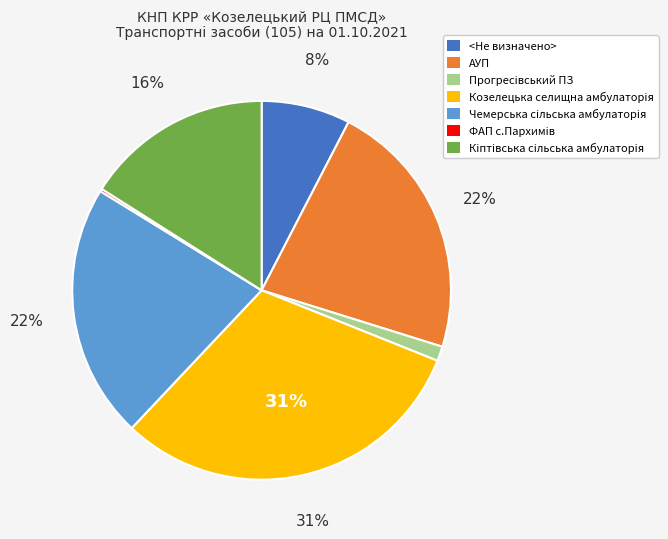

What is the largest slice in the pie chart?

Козелецька селищна амбулаторiя